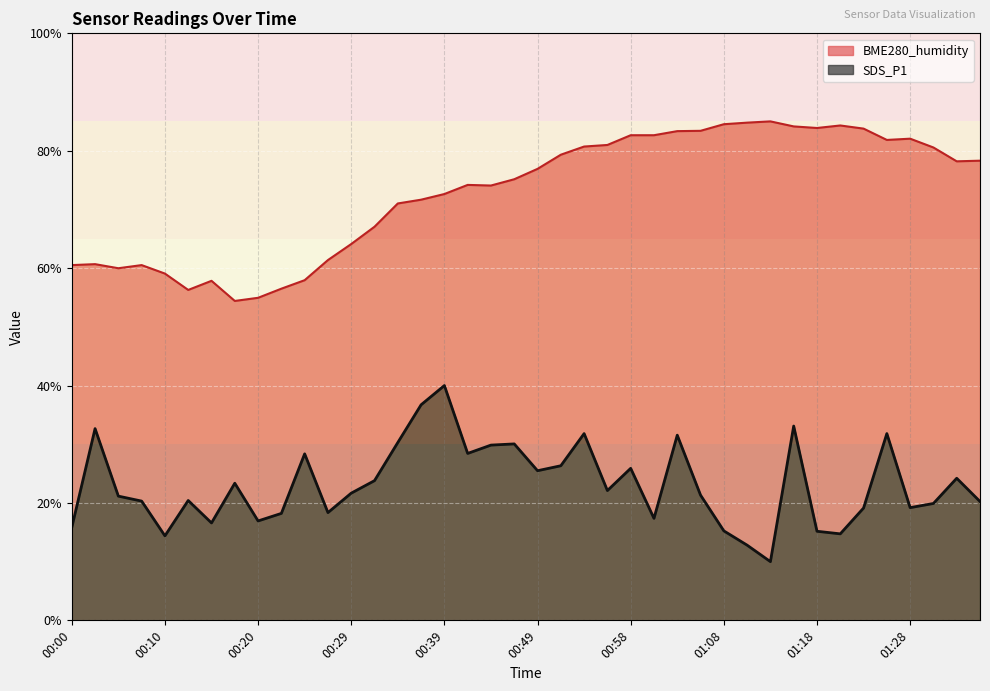

In BME280_humidity, how many points are lower than both neighbors (excluding endpoints)?

7